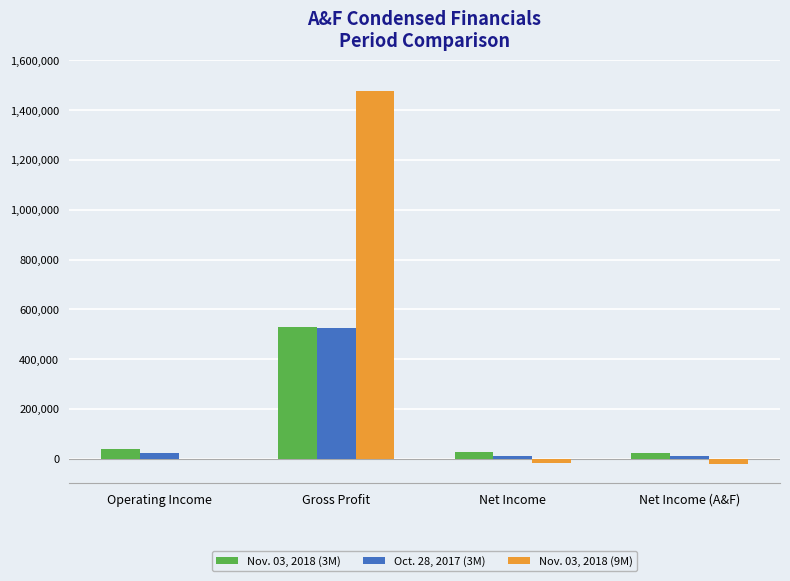

How many groups of bars are there?

4